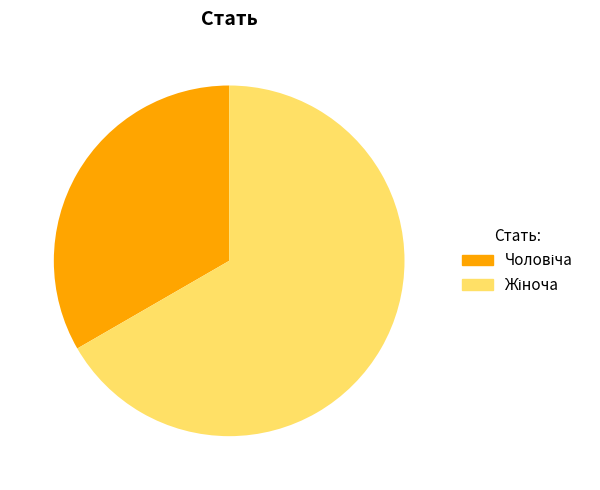

To the nearest percent, what is the average slice percentage?

50%